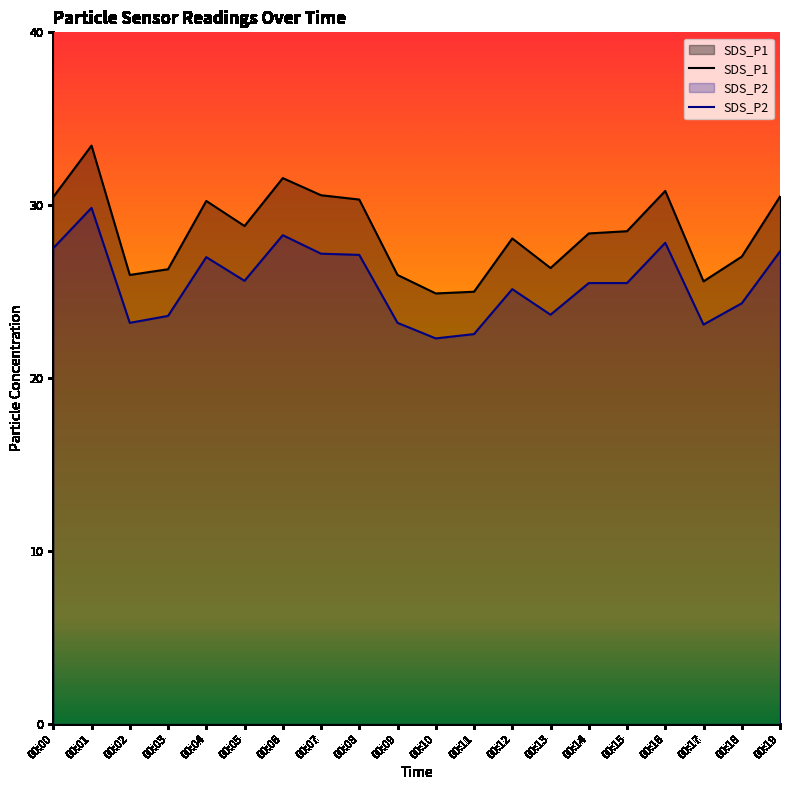

True or false: SDS_P2 and SDS_P1 cross at least once.

False